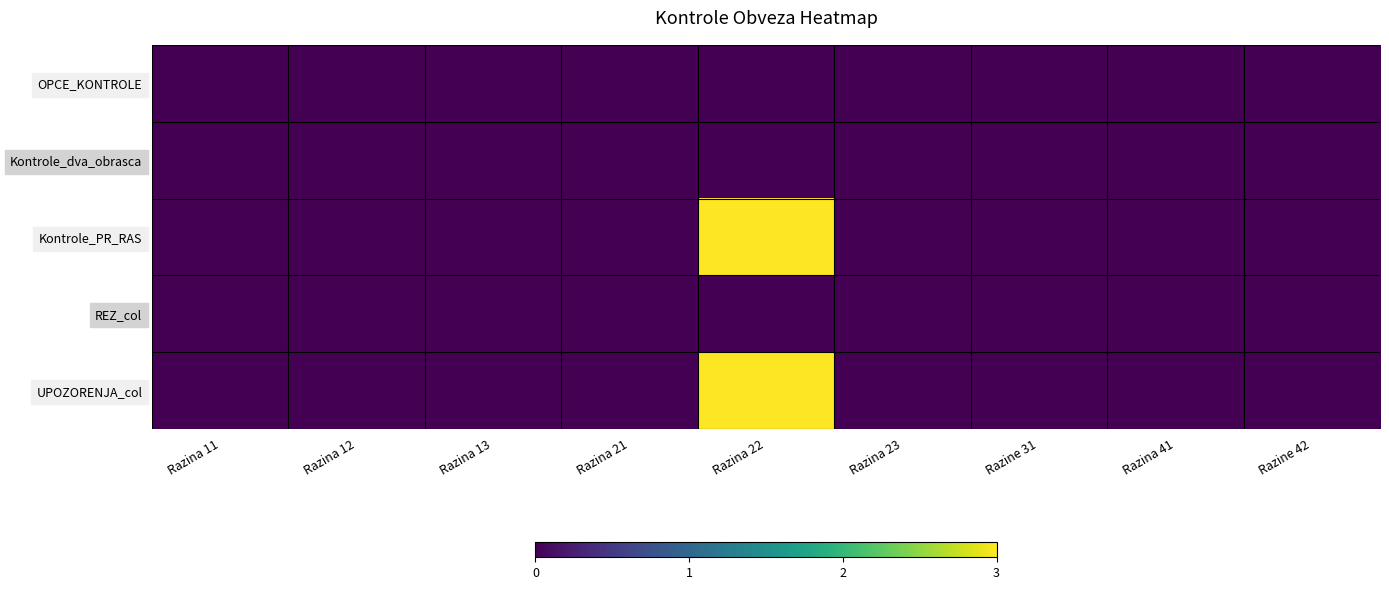

Which series has the largest total across all categories?

Kontrole_PR_RAS